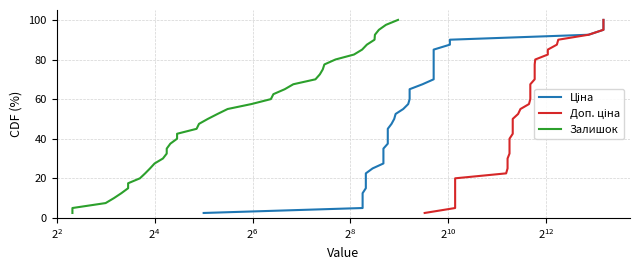

Reading left to right, what are all the values shown in this chart?

Ціна: 2.5	5.0	7.5	10.0	12.5	15.0	17.5	20.0	22.5	25.0	27.5	30.0	32.5	35.0	37.5	40.0	42.5	45.0	47.5	50.0	52.5	55.0	57.5	60.0	62.5	65.0	67.5	70.0	72.5	75.0	77.5	80.0	82.5	85.0	87.5	90.0	92.5	95.0	97.5	100.0
Доп. ціна: 2.5	5.0	7.5	10.0	12.5	15.0	17.5	20.0	22.5	25.0	27.5	30.0	32.5	35.0	37.5	40.0	42.5	45.0	47.5	50.0	52.5	55.0	57.5	60.0	62.5	65.0	67.5	70.0	72.5	75.0	77.5	80.0	82.5	85.0	87.5	90.0	92.5	95.0	97.5	100.0
Залишок: 2.5	5.0	7.5	10.0	12.5	15.0	17.5	20.0	22.5	25.0	27.5	30.0	32.5	35.0	37.5	40.0	42.5	45.0	47.5	50.0	52.5	55.0	57.5	60.0	62.5	65.0	67.5	70.0	72.5	75.0	77.5	80.0	82.5	85.0	87.5	90.0	92.5	95.0	97.5	100.0